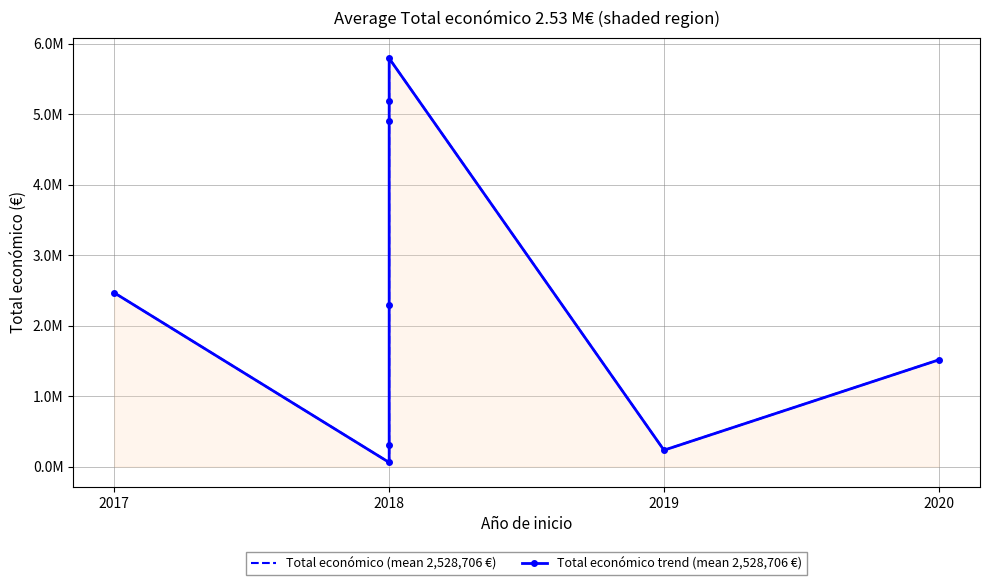

Between 2018 and 2019, which series saw the biggest shift?

Total económico (mean 2,528,706 €)